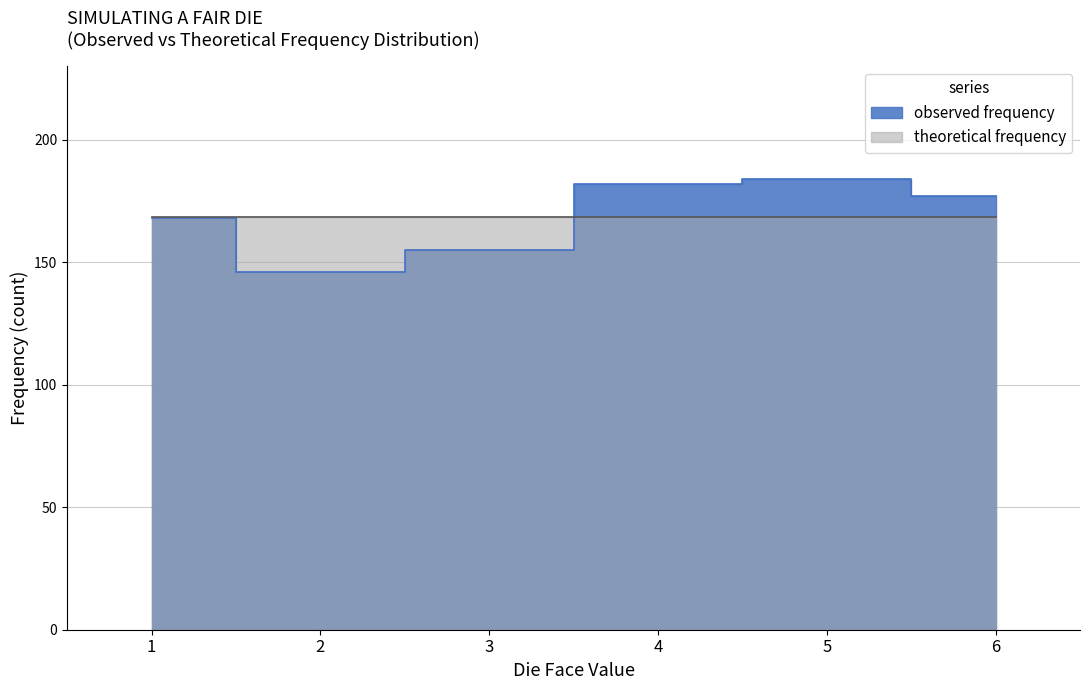

Reading left to right, list all the values displayed in this chart.

1=168	2=146	3=155	4=182	5=184	6=177